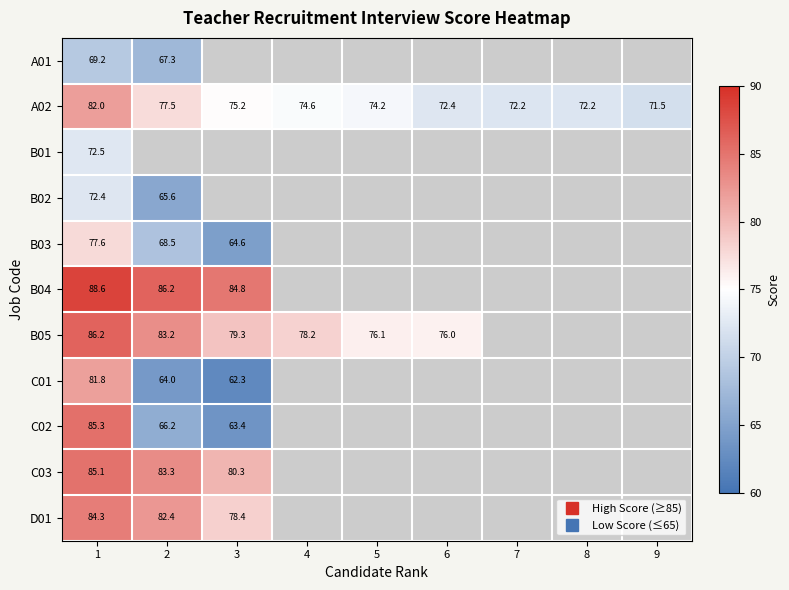

How many distinct data groups are displayed?

11